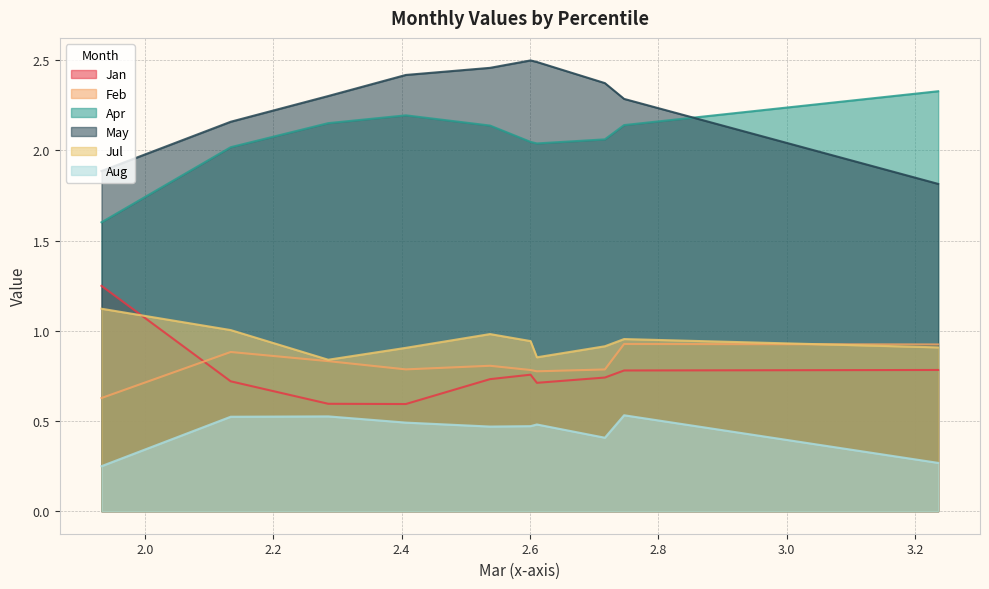

True or false: Apr has a value of 2.1 at pct45.

True